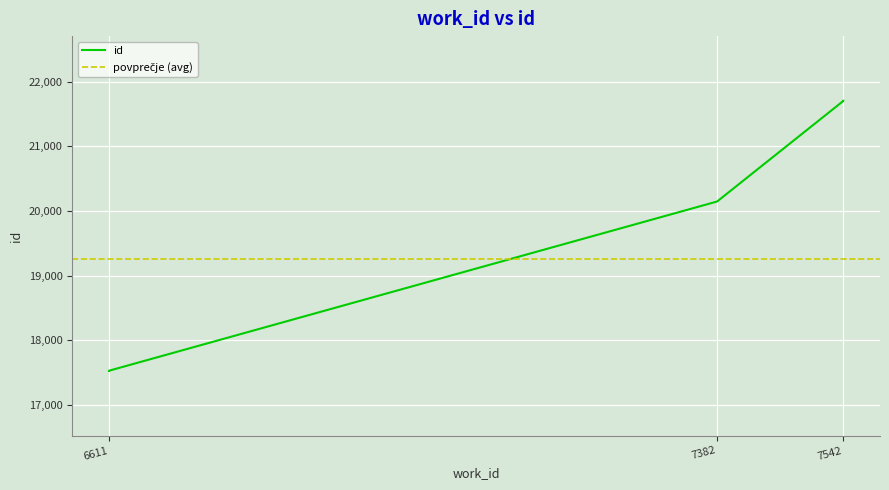

Approximately how many times larger is the value at 6611 compared to 7542?

0.8